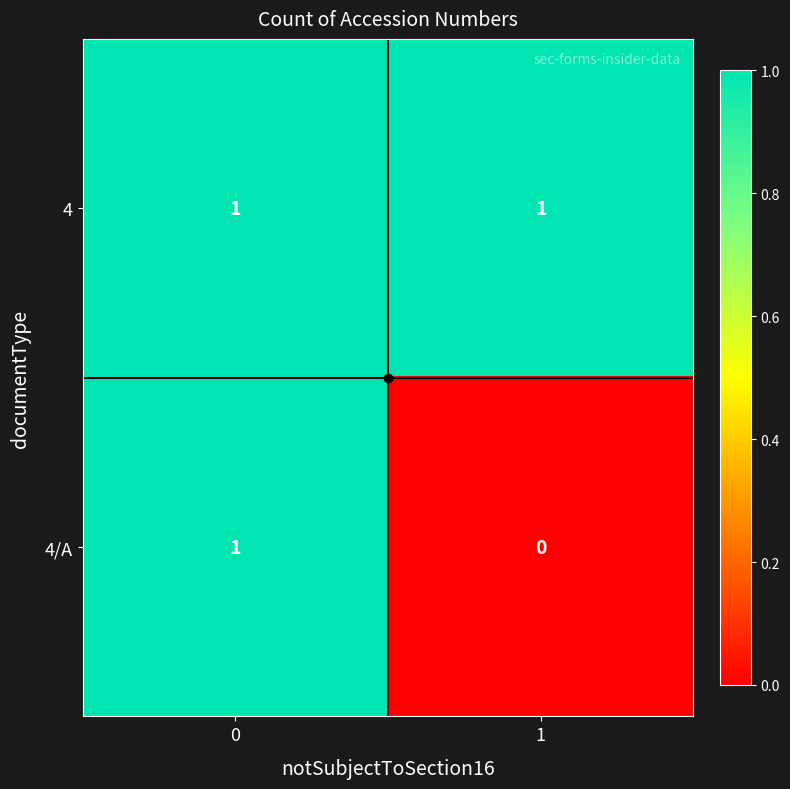

Is it true that 4/A equals 1 at 0?

True